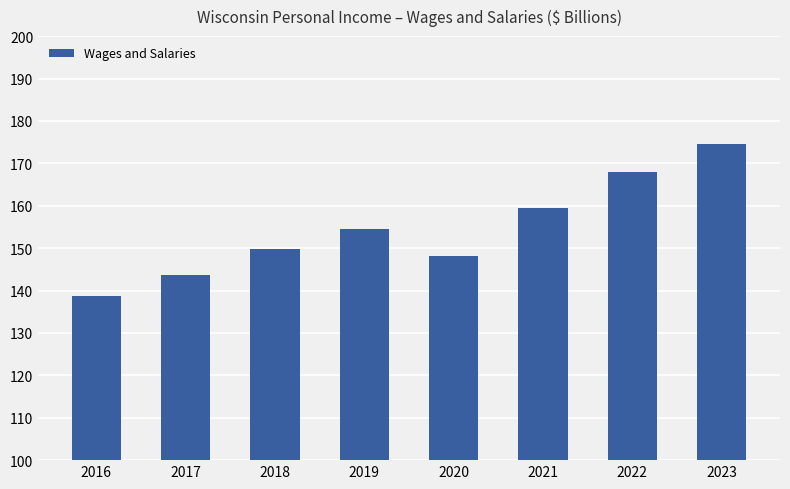

Are the bars grouped side by side (vs. stacked)?

No